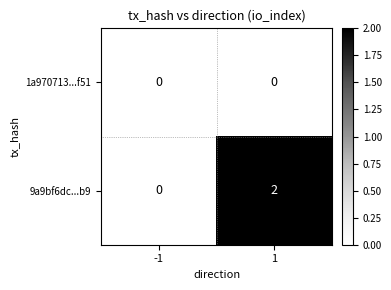

The 9a9bf6dc...b9 series shows 0 at -1. True or false?

True